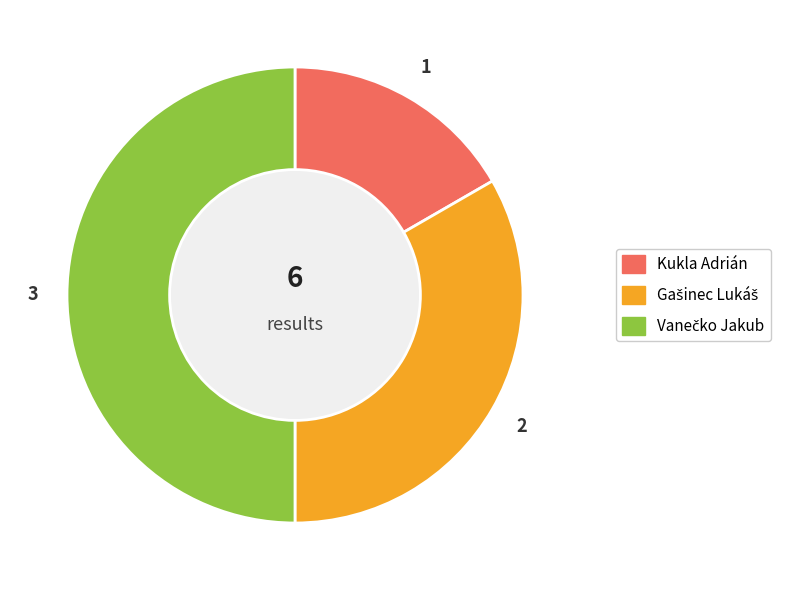

True or false: Kukla Adrián accounts for 28% of the total.

False